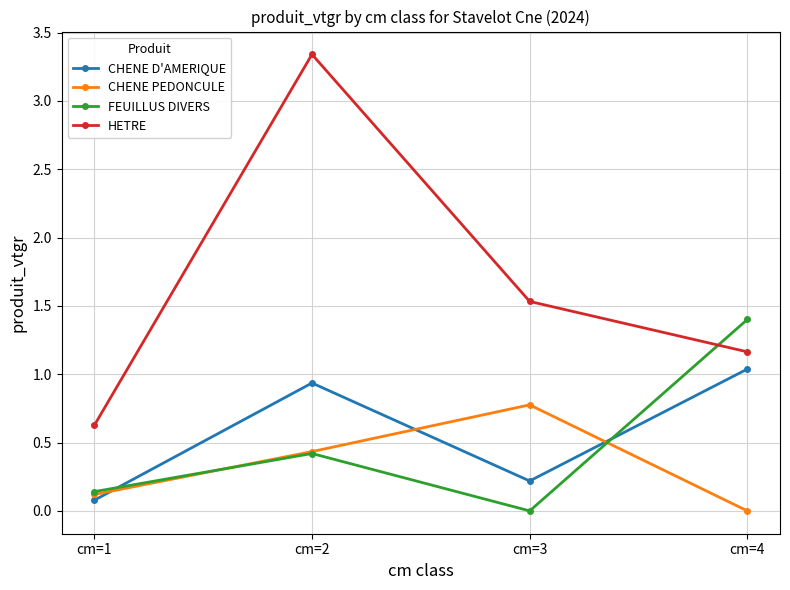

What are all the series names shown in the legend?

CHENE D'AMERIQUE, CHENE PEDONCULE, FEUILLUS DIVERS, HETRE